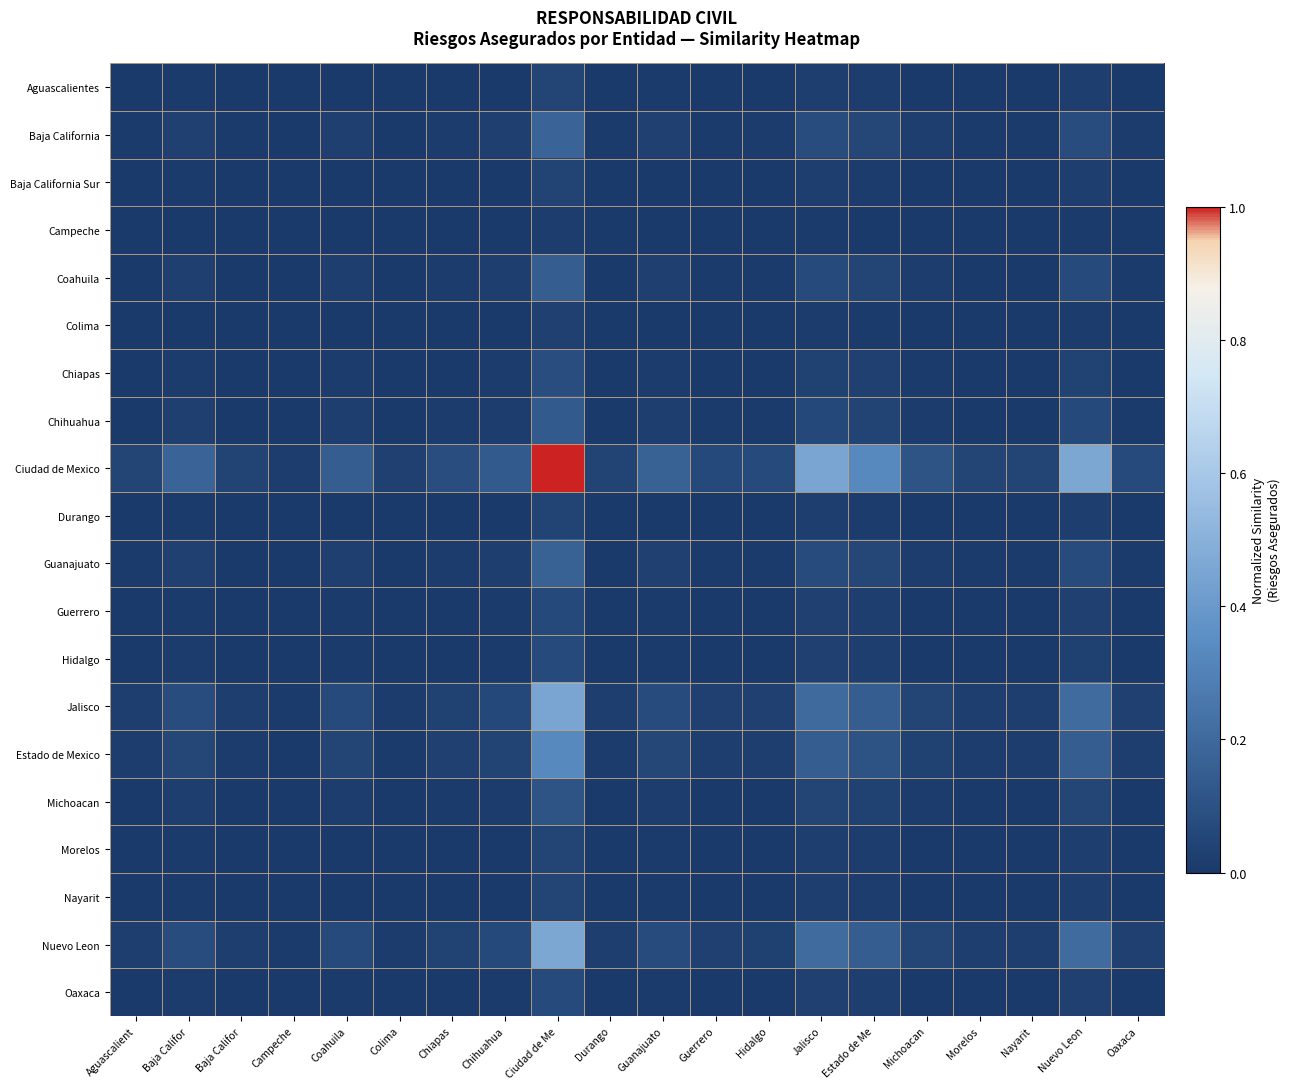

At how many categories does at least one series exceed 0?

20